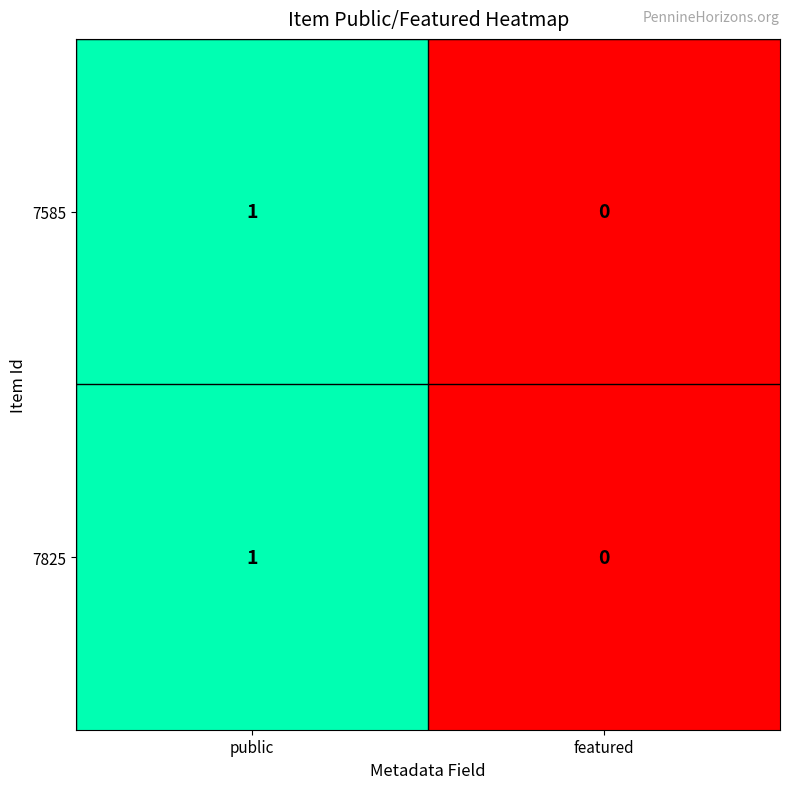

How many distinct data groups are displayed?

2